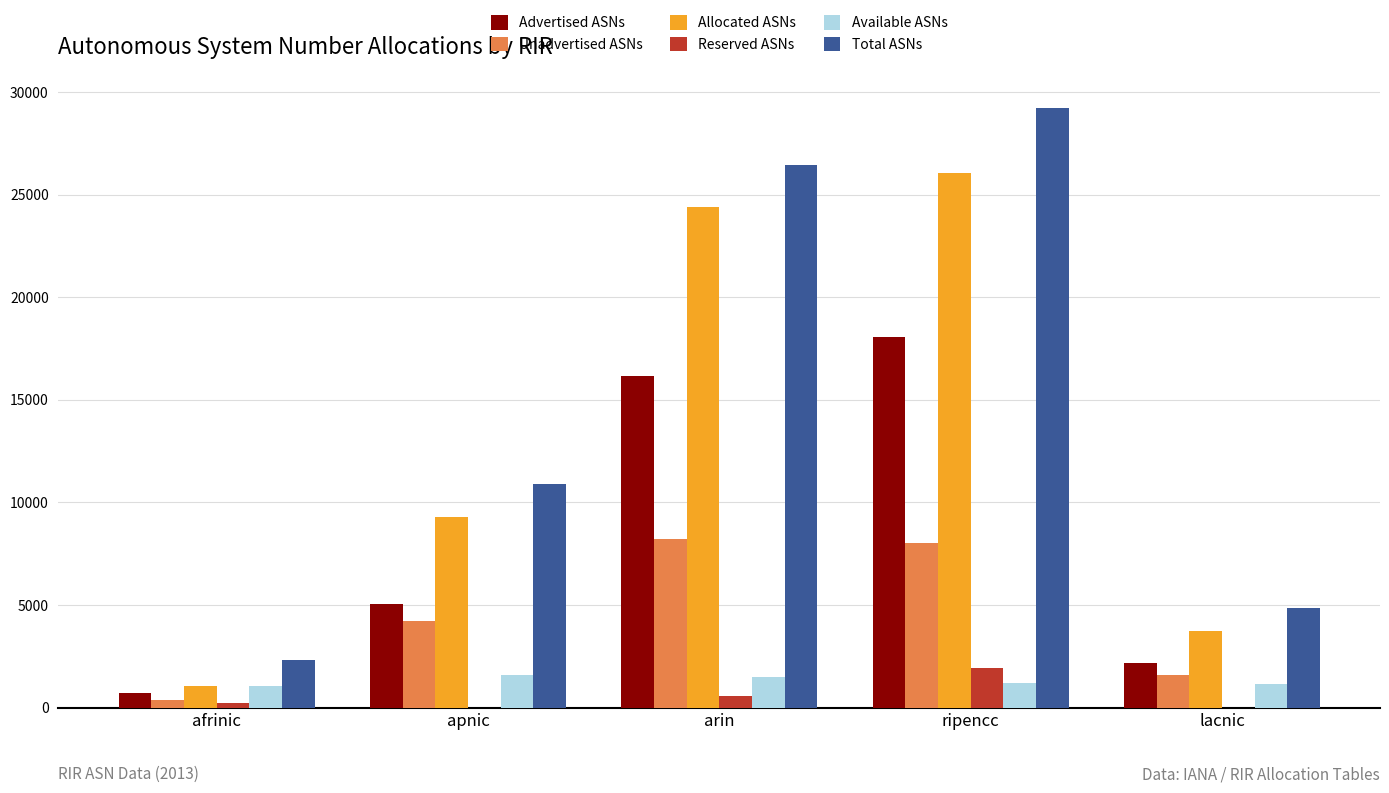

Which category has the highest value in the Reserved ASNs series?

ripencc